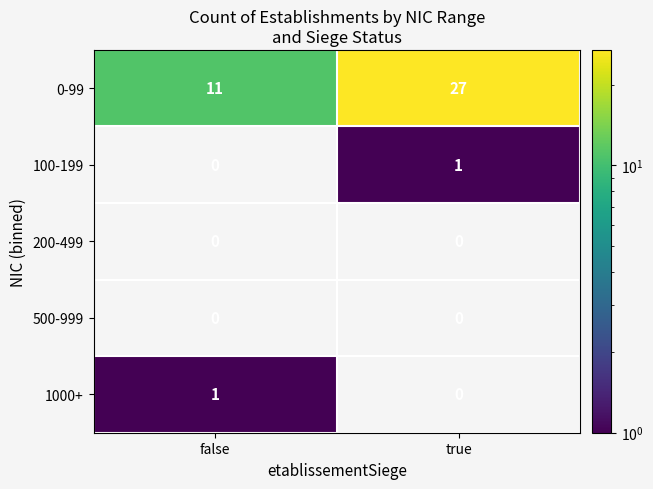

Rank the categories by 1000+ value from highest to lowest.

false, true